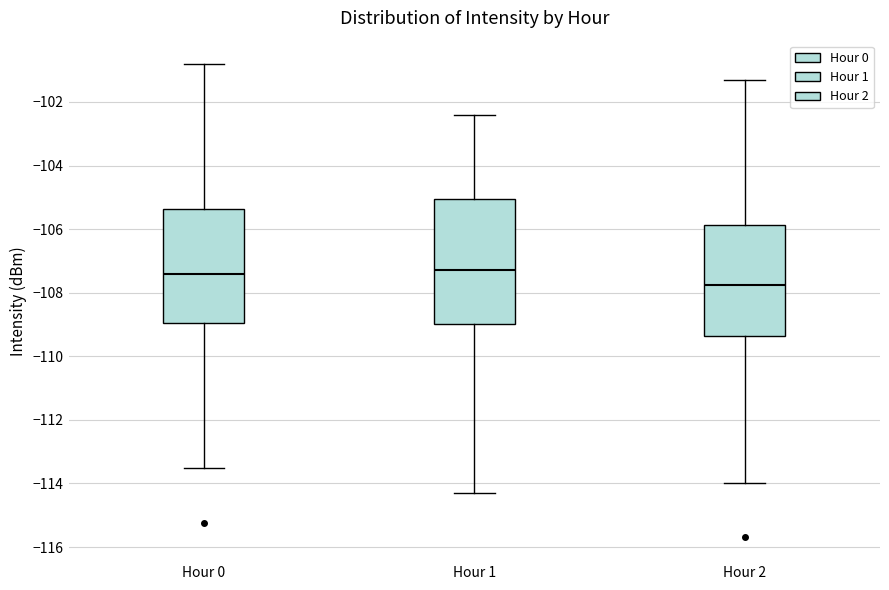

Which box is the tallest, from its lower edge to its upper edge?

Hour 1